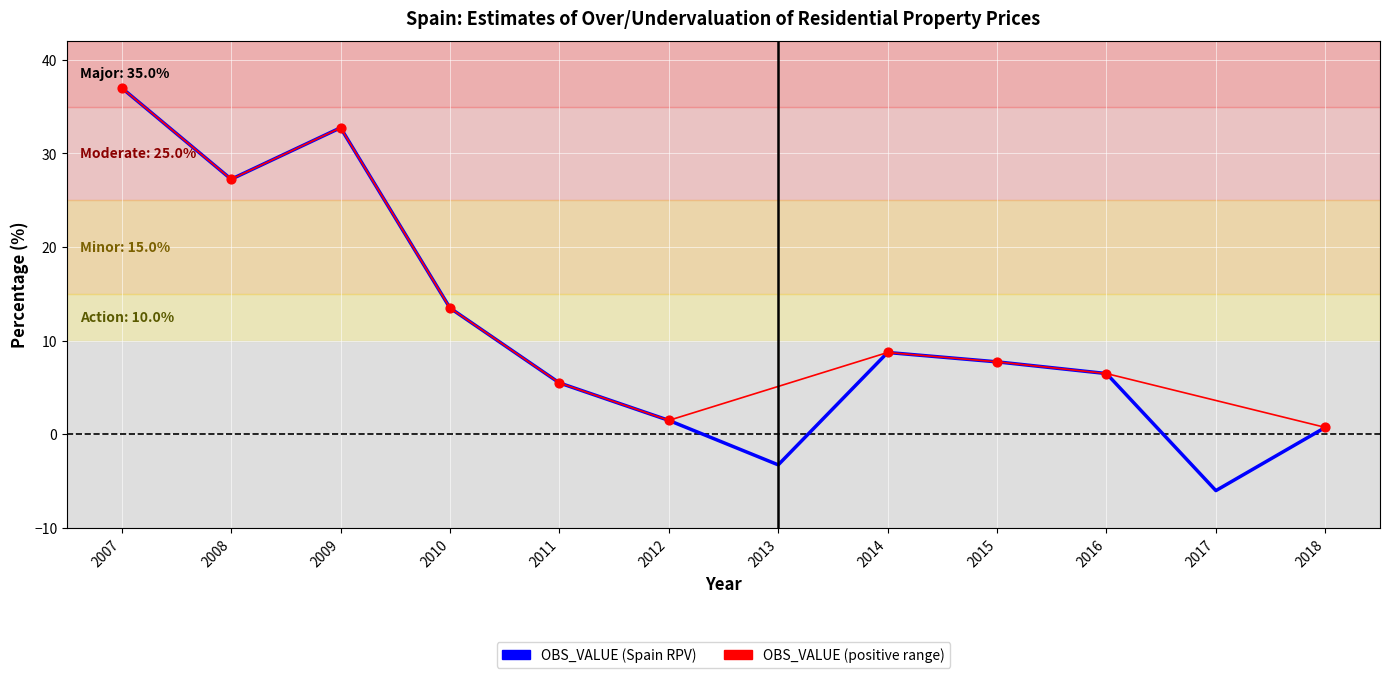

Which has a higher value, 2011 or 2014?

2014